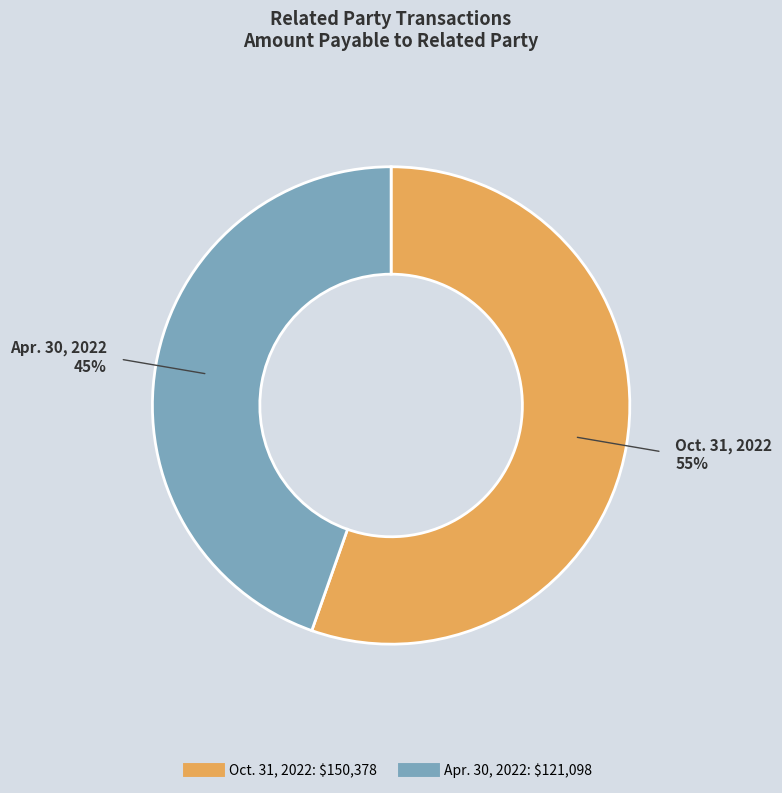

Rank the categories by value from highest to lowest.

Oct. 31, 2022, Apr. 30, 2022